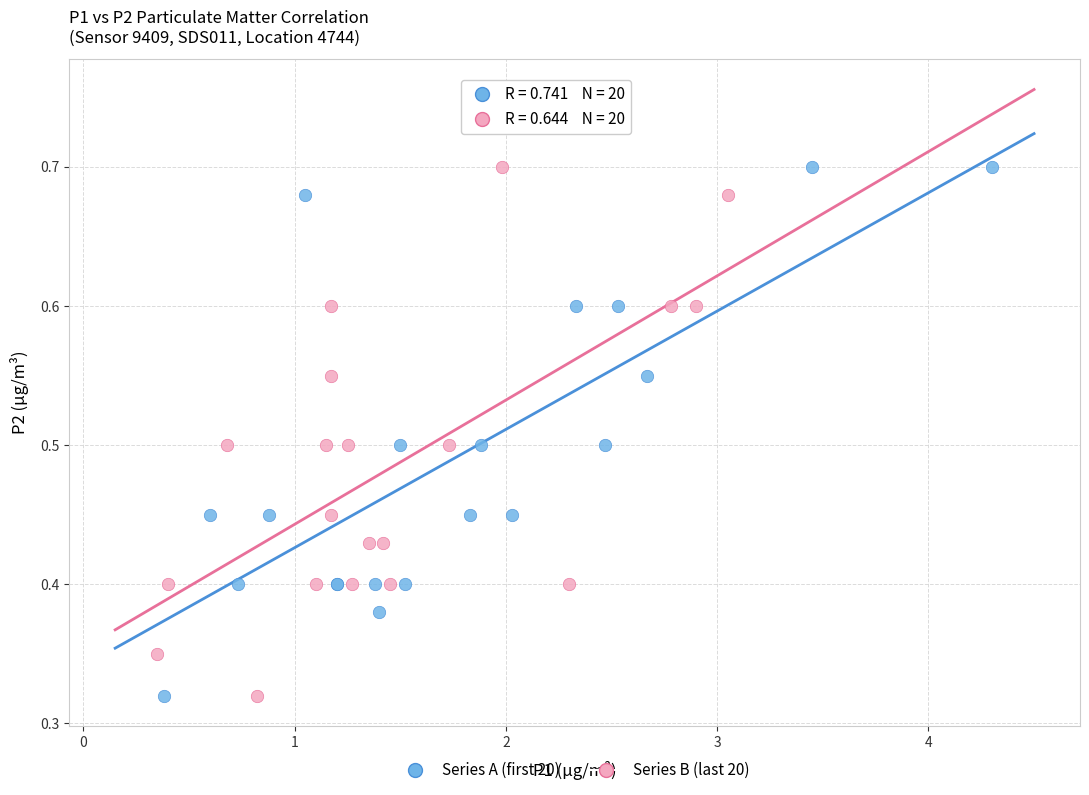

What are all the series names shown in the legend?

Series A (first 20), Series B (last 20)